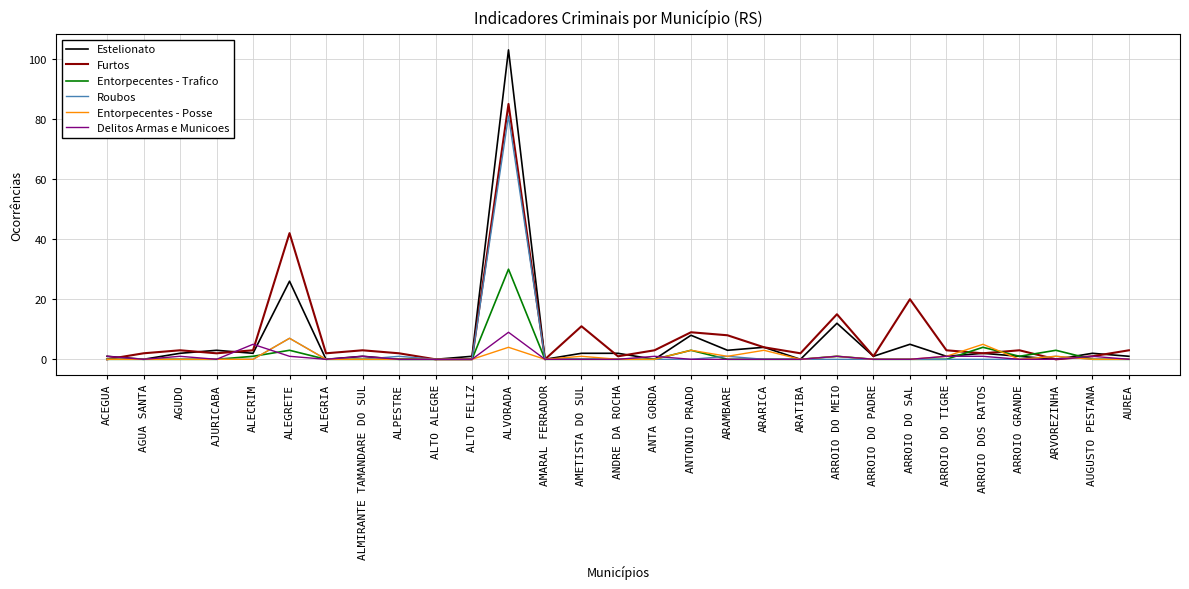

What position from the left is ALVORADA?

12